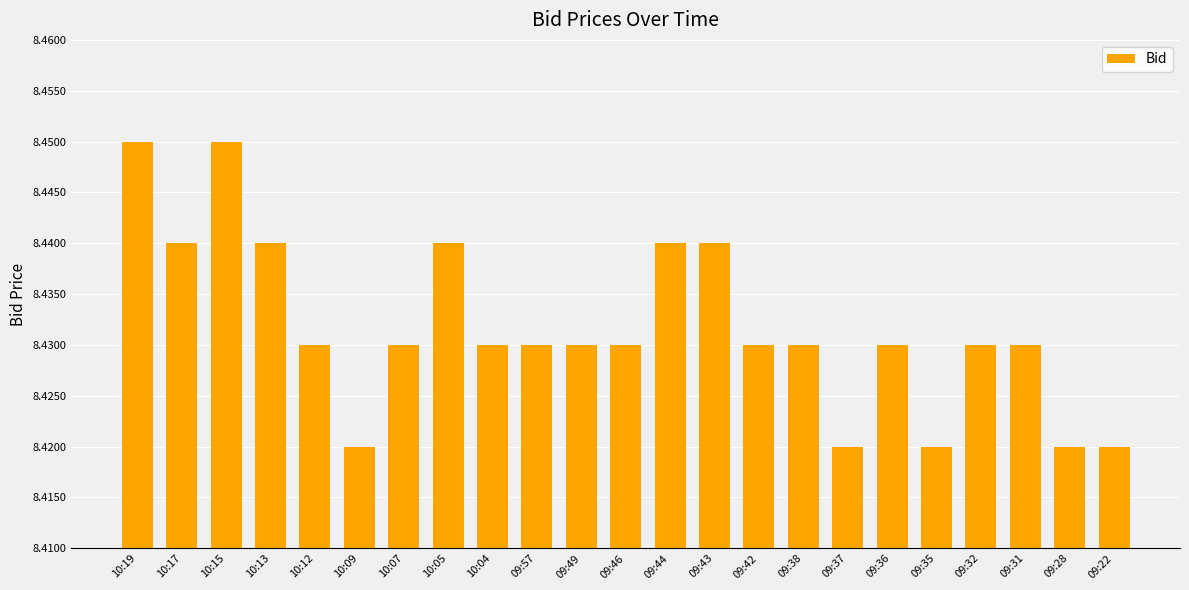

How many bars are there in total?

23